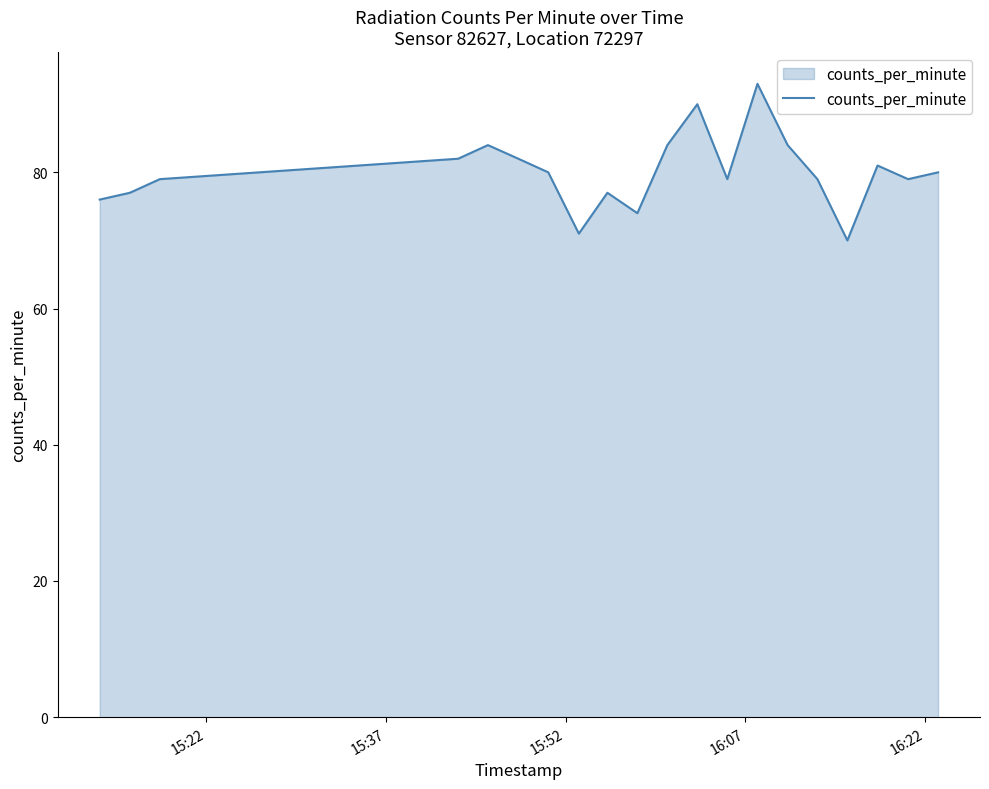

What is the smallest value displayed?

70